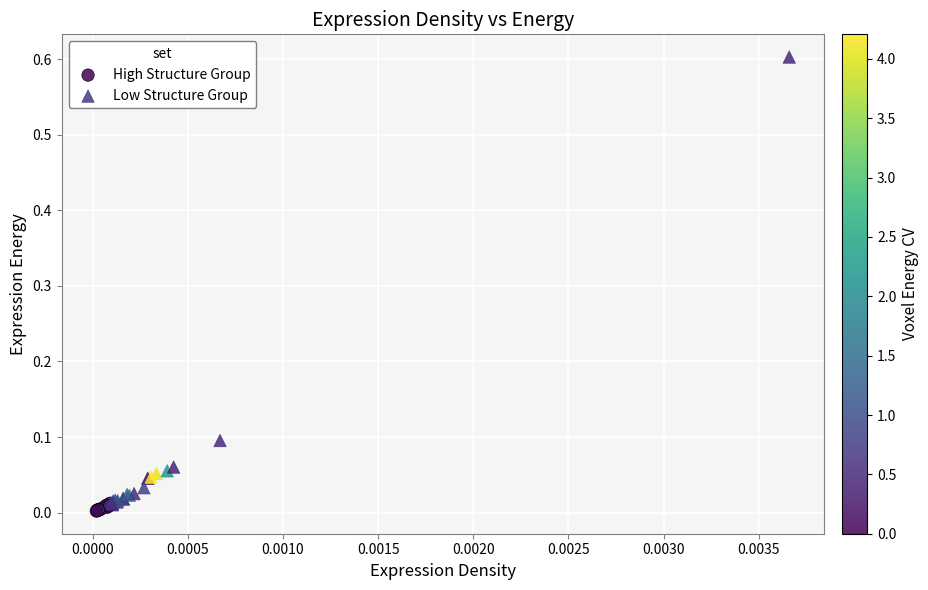

Which series reaches the minimum Y coordinate?

High Structure Group